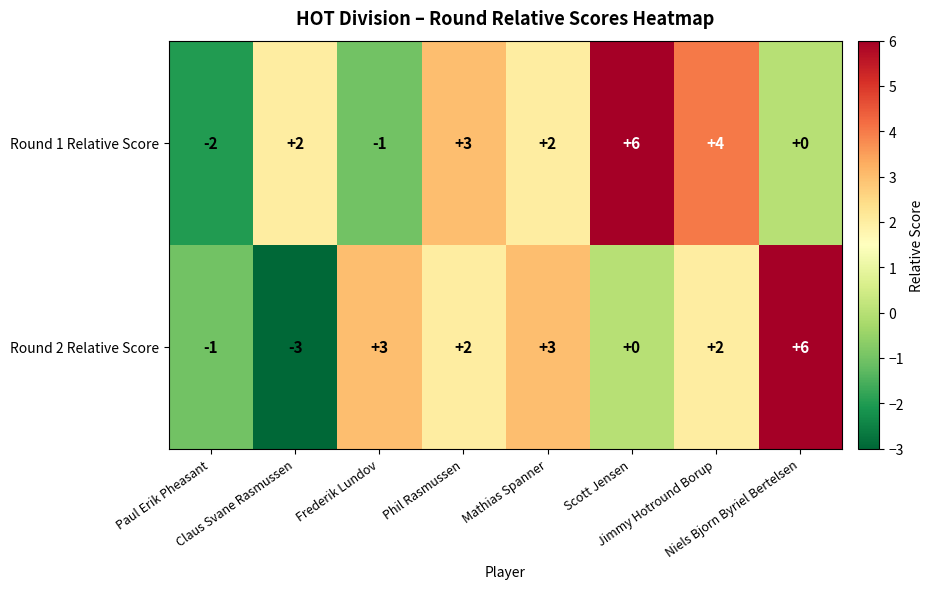

What is the difference between the second highest and minimum values in the Round 1 Relative Score series?

6